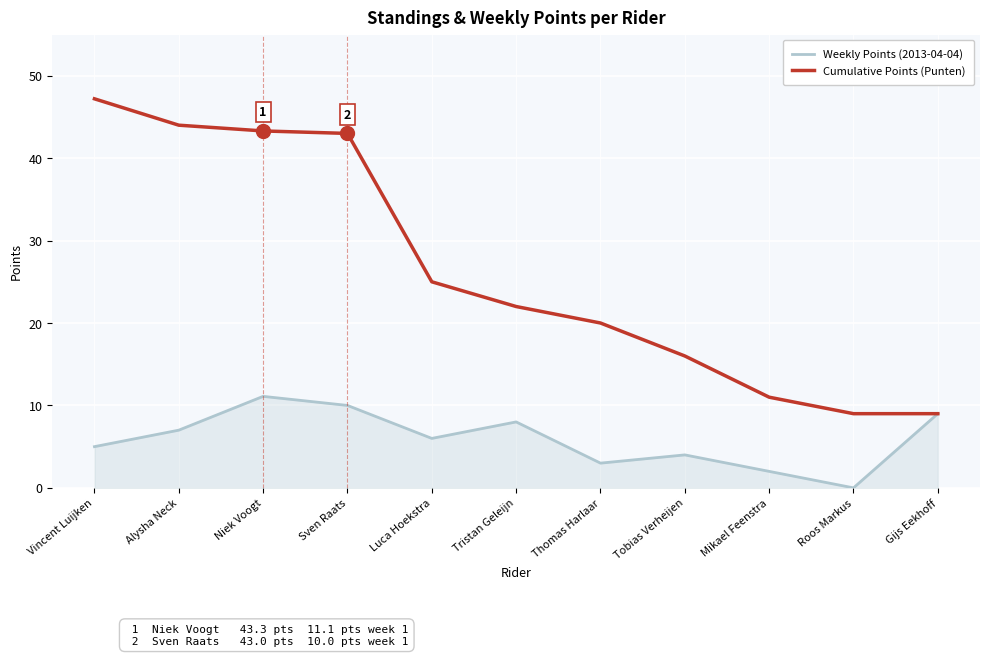

Rank the series by their average value, from lowest to highest.

Weekly Points (2013-04-04), Cumulative Points (Punten)